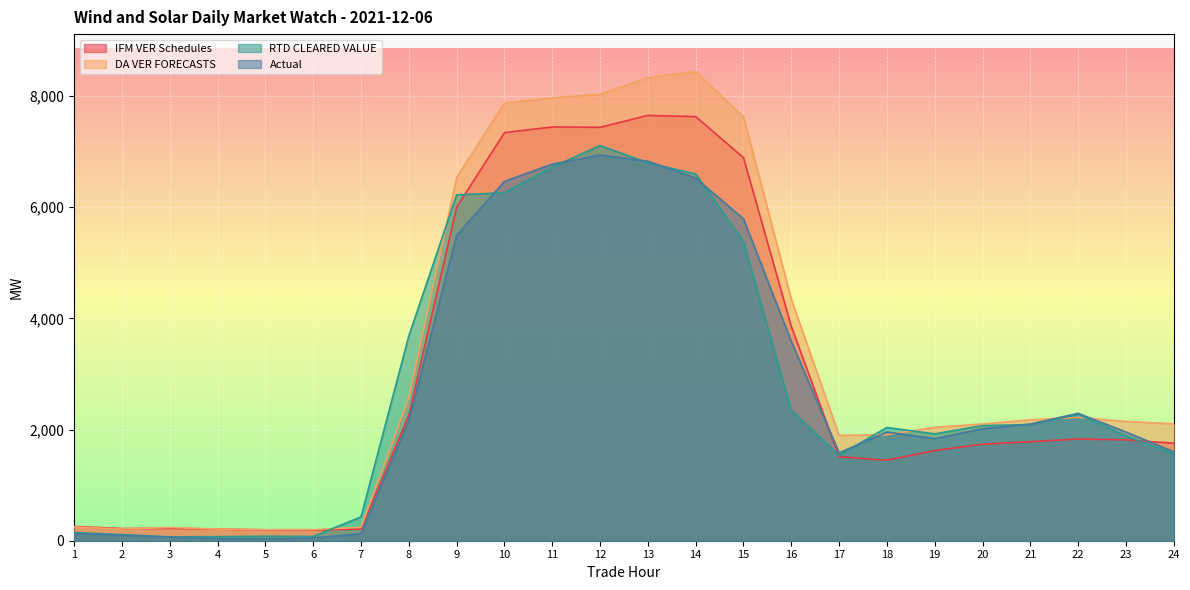

Where does the IFM VER Schedules series first go above 1782?

8